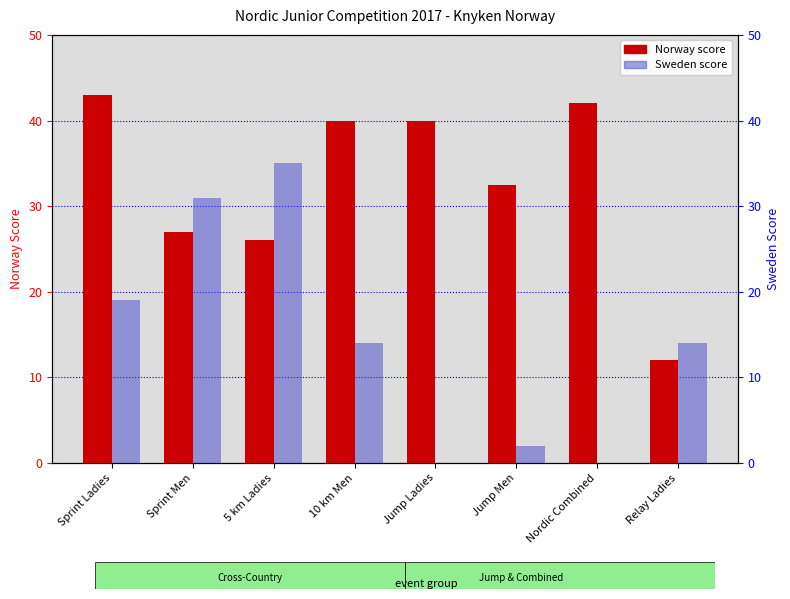

How many series are shown in this chart?

2